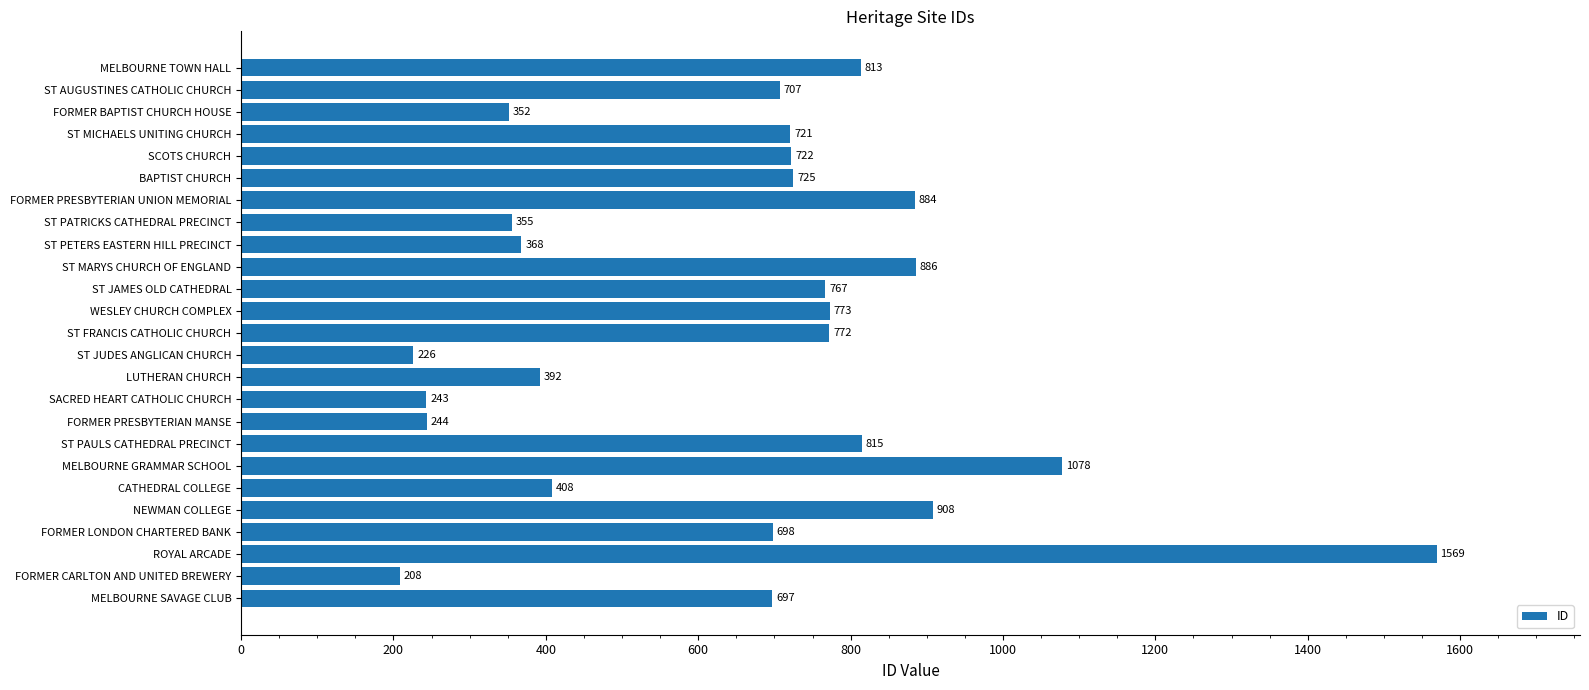

What is the change in value from ST FRANCIS CATHOLIC CHURCH to CATHEDRAL COLLEGE?

-364